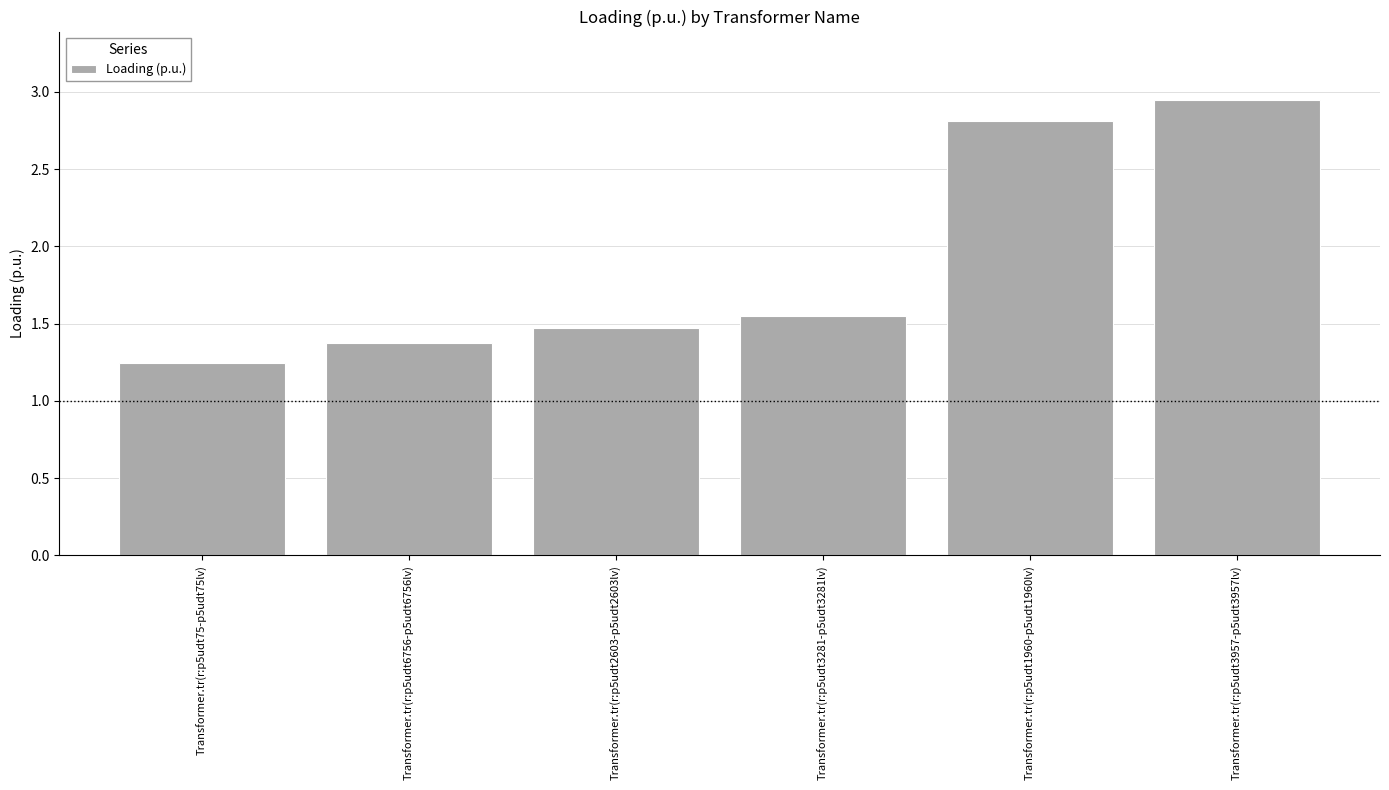

What is the difference between the values at Transformer.tr(r:p5udt6756-p5udt6756lv) and Transformer.tr(r:p5udt3281-p5udt3281lv)?

0.2